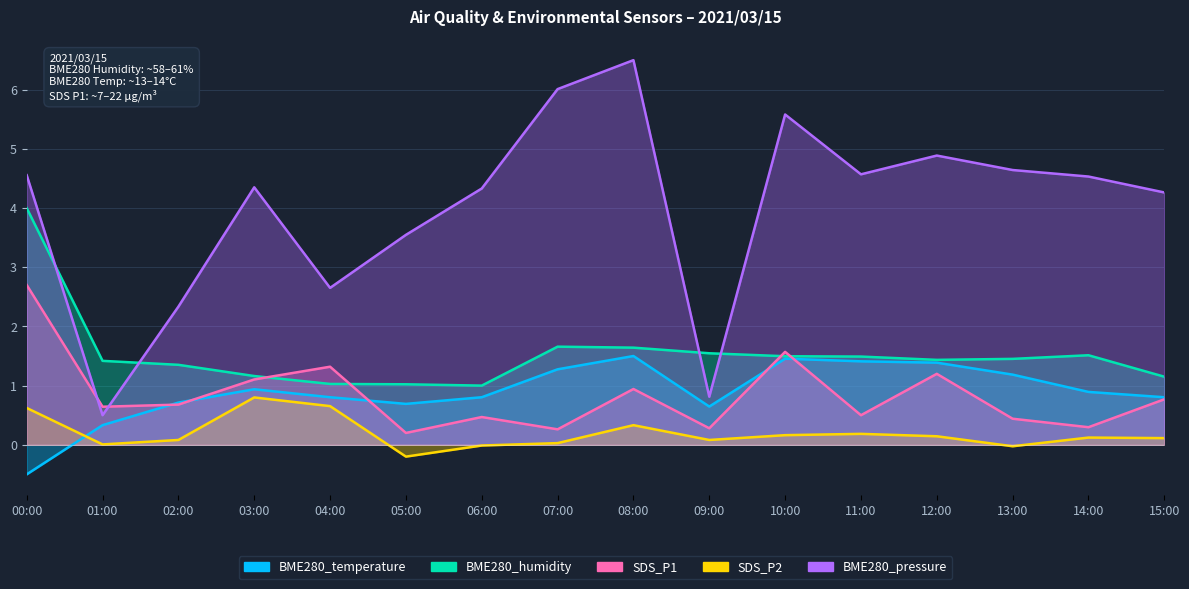

At which label is BME280_temperature closest to 0?

01:00